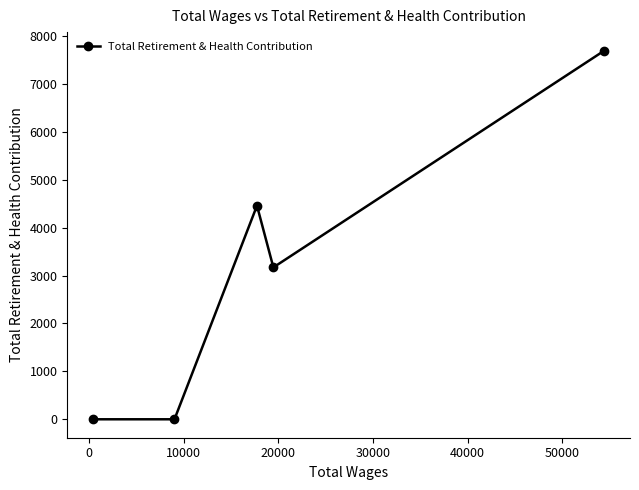

Is this an area chart (filled region under the line)?

No